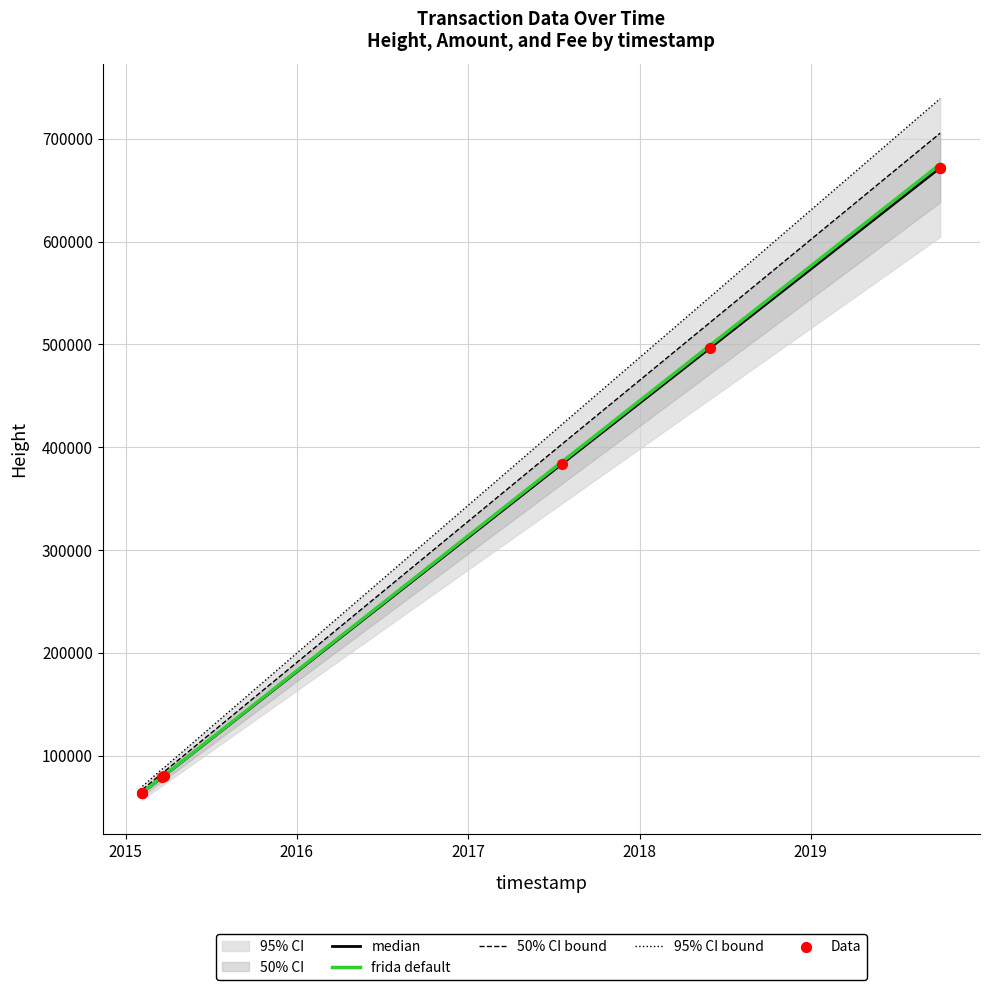

Is the value of frida default at 2017 greater than the value of 95% CI bound at 2015?

Yes